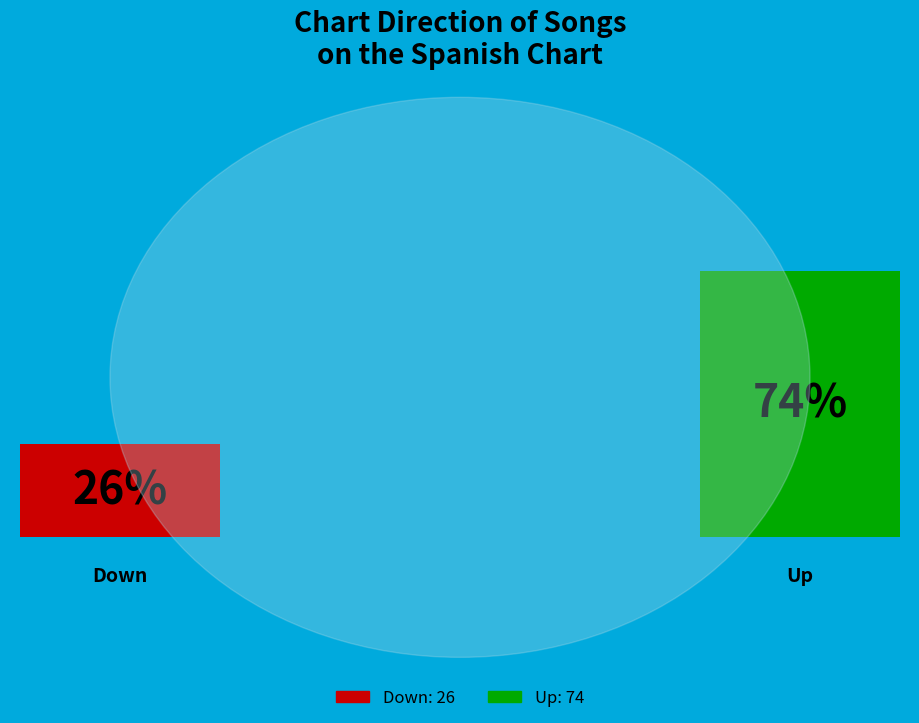

Which category has the biggest portion of the pie?

up